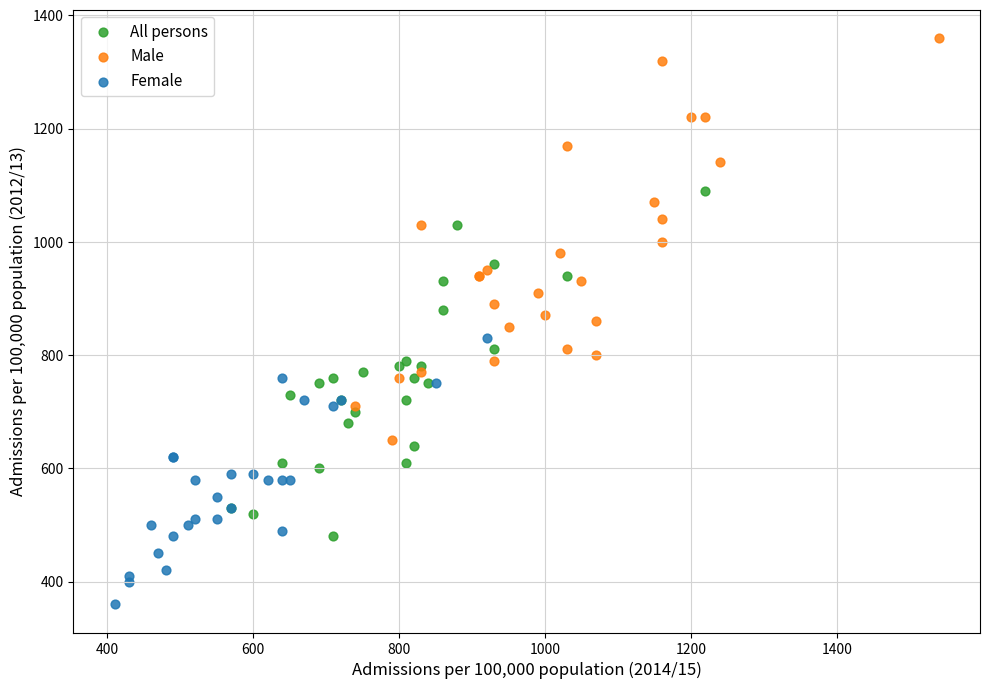

Which series has the largest Y range (max minus min)?

Male